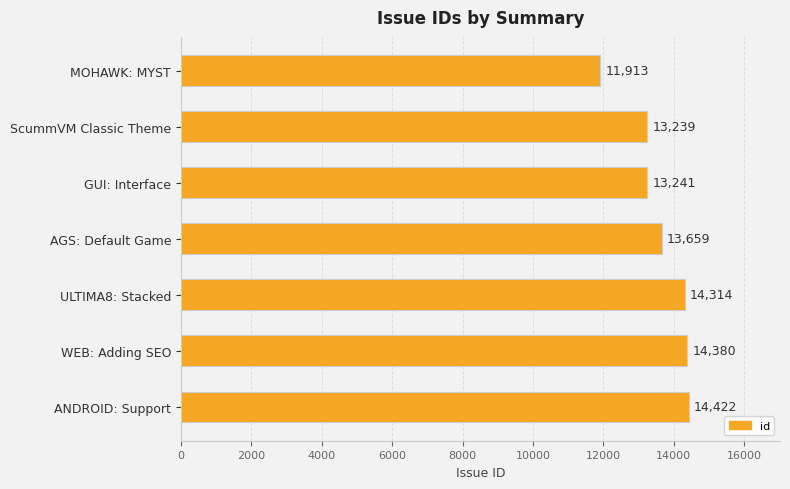

Reading top to bottom, list all the values displayed in this chart.

MOHAWK: MYST=11913	ScummVM Classic Theme=13239	GUI: Interface=13241	AGS: Default Game=13659	ULTIMA8: Stacked=14314	WEB: Adding SEO=14380	ANDROID: Support=14422